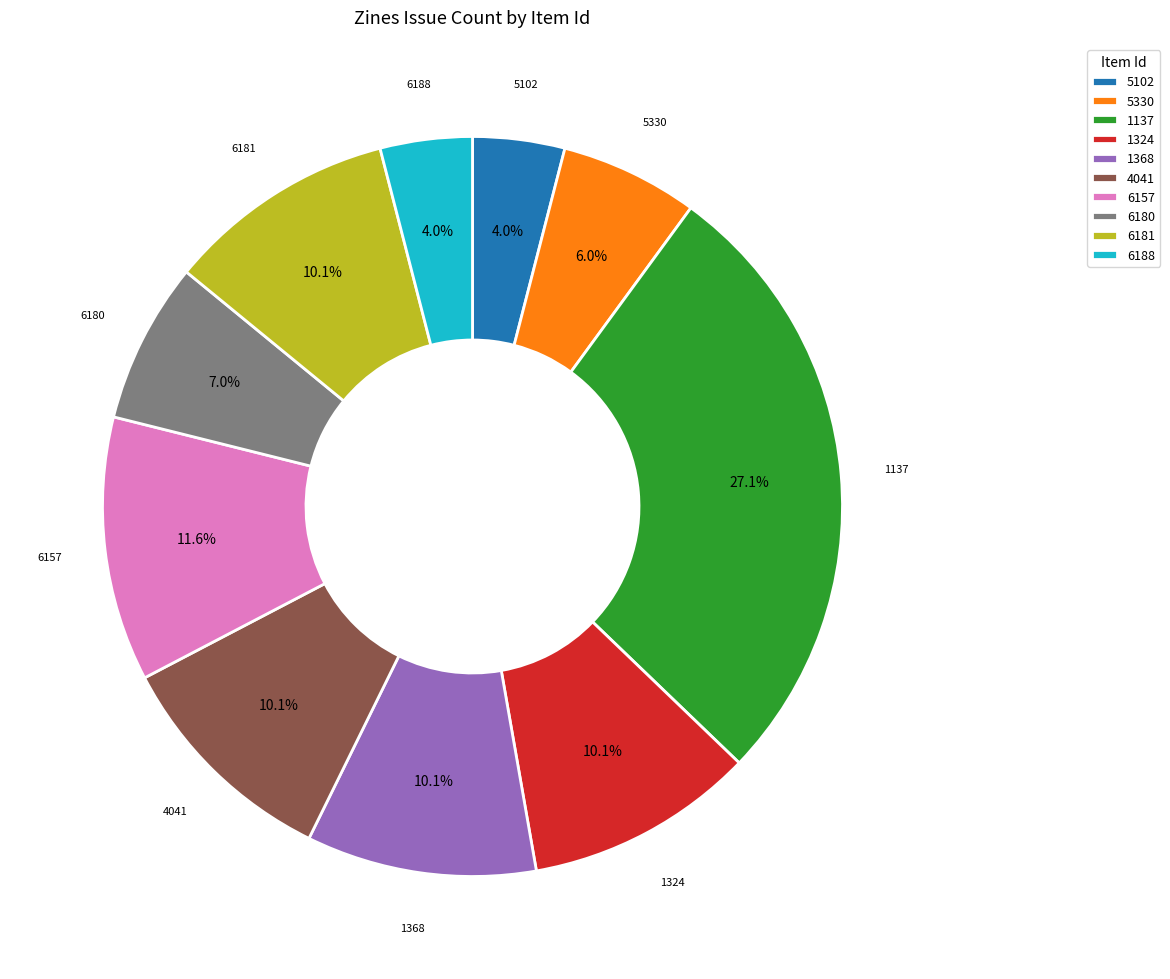

To the nearest percent, what is the difference between the largest and smallest slice percentages?

23%